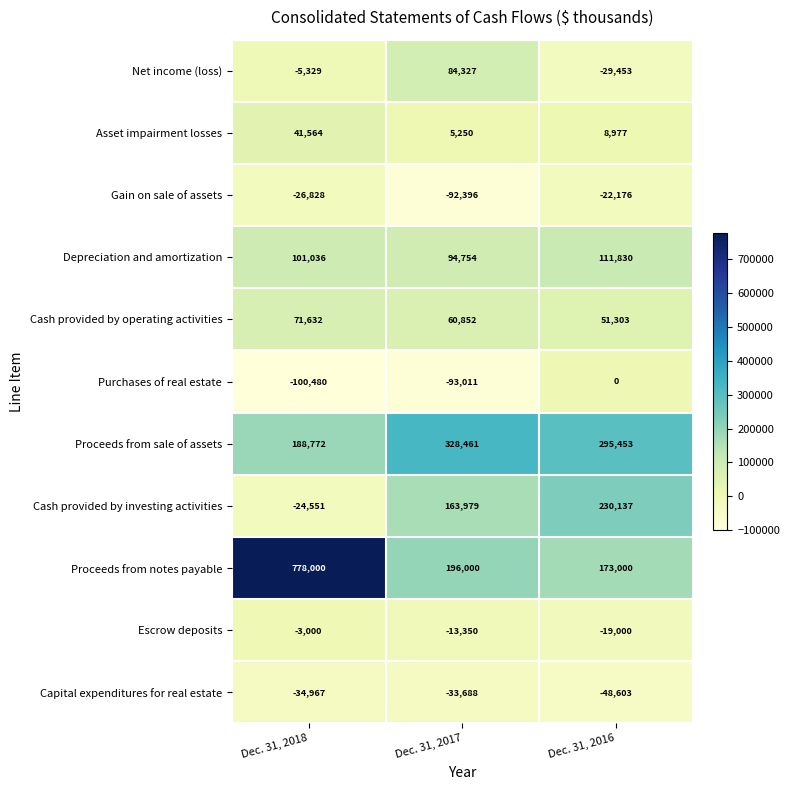

List the series in order of their peak value, highest first.

Proceeds from notes payable, Proceeds from sale of assets, Cash provided by investing activities, Depreciation and amortization, Net income (loss), Cash provided by operating activities, Asset impairment losses, Purchases of real estate, Escrow deposits, Gain on sale of assets, Capital expenditures for real estate